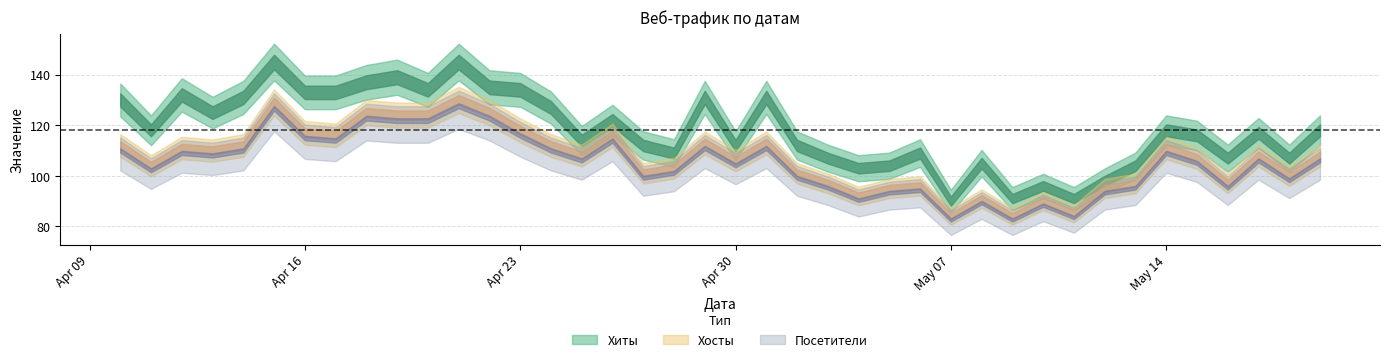

List the labels in order of Посетители value, largest first.

2024-04-21, 2024-04-15, 2024-04-22, 2024-04-18, 2024-04-20, 2024-04-19, 2024-04-23, 2024-04-16, 2024-04-26, 2024-04-17, 2024-05-01, 2024-04-29, 2024-04-24, 2024-04-14, 2024-04-10, 2024-05-14, 2024-04-12, 2024-04-13, 2024-05-19, 2024-05-17, 2024-04-25, 2024-05-15, 2024-04-30, 2024-04-11, 2024-04-28, 2024-05-02, 2024-04-27, 2024-05-18, 2024-05-16, 2024-05-13, 2024-05-03, 2024-05-06, 2024-05-12, 2024-05-05, 2024-05-04, 2024-05-08, 2024-05-10, 2024-05-11, 2024-05-09, 2024-05-07